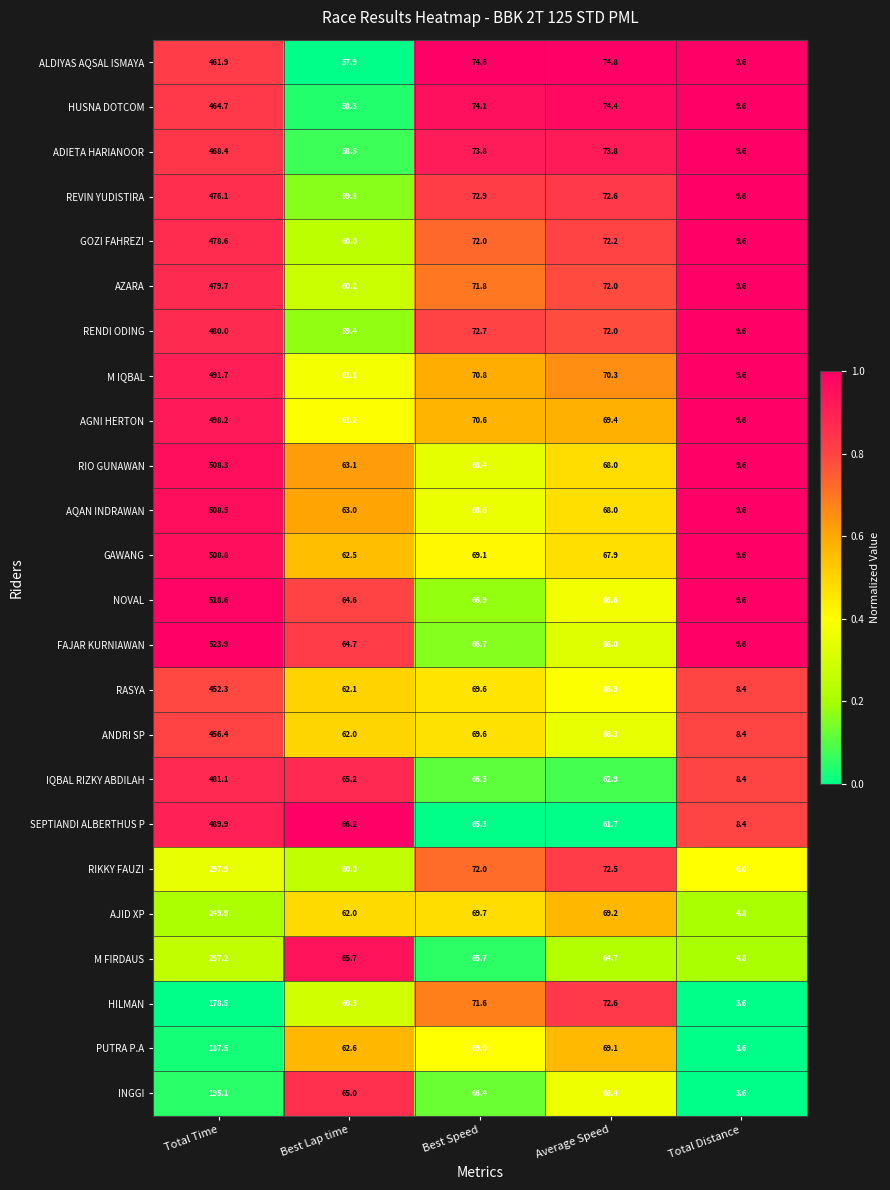

List the series in order of their peak value, highest first.

FAJAR KURNIAWAN, NOVAL, GAWANG, AQAN INDRAWAN, RIO GUNAWAN, AGNI HERTON, M IQBAL, SEPTIANDI ALBERTHUS P, IQBAL RIZKY ABDILAH, RENDI ODING, AZARA, GOZI FAHREZI, REVIN YUDISTIRA, ADIETA HARIANOOR, HUSNA DOTCOM, ALDIYAS AQSAL ISMAYA, ANDRI SP, RASYA, RIKKY FAUZI, M FIRDAUS, AJID XP, INGGI, PUTRA P.A, HILMAN